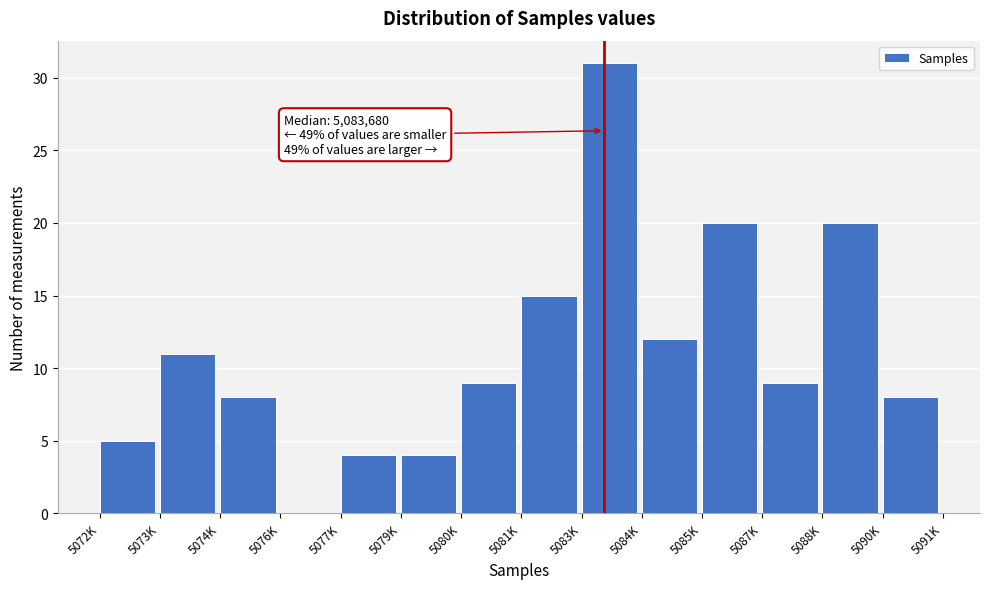

Reading left to right, list all the values displayed in this chart.

5072K=5	5073K=11	5074K=8	5076K=0	5077K=4	5079K=4	5080K=9	5081K=15	5083K=31	5084K=12	5085K=20	5087K=9	5088K=20	5090K=8